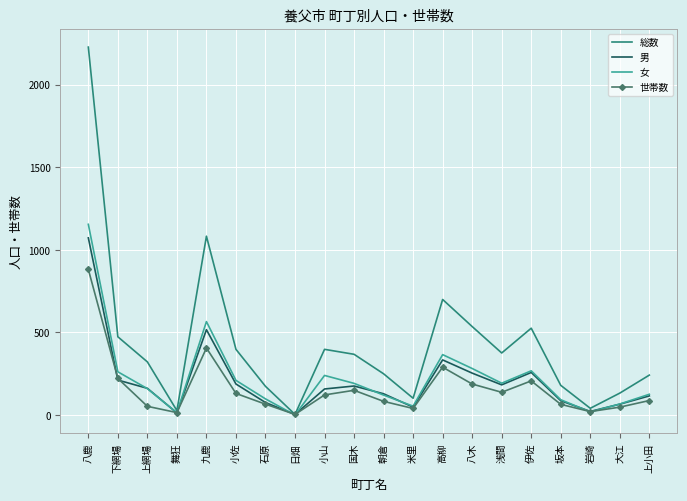

The value of 世帯数 at 下網場 is 222. True or false?

True